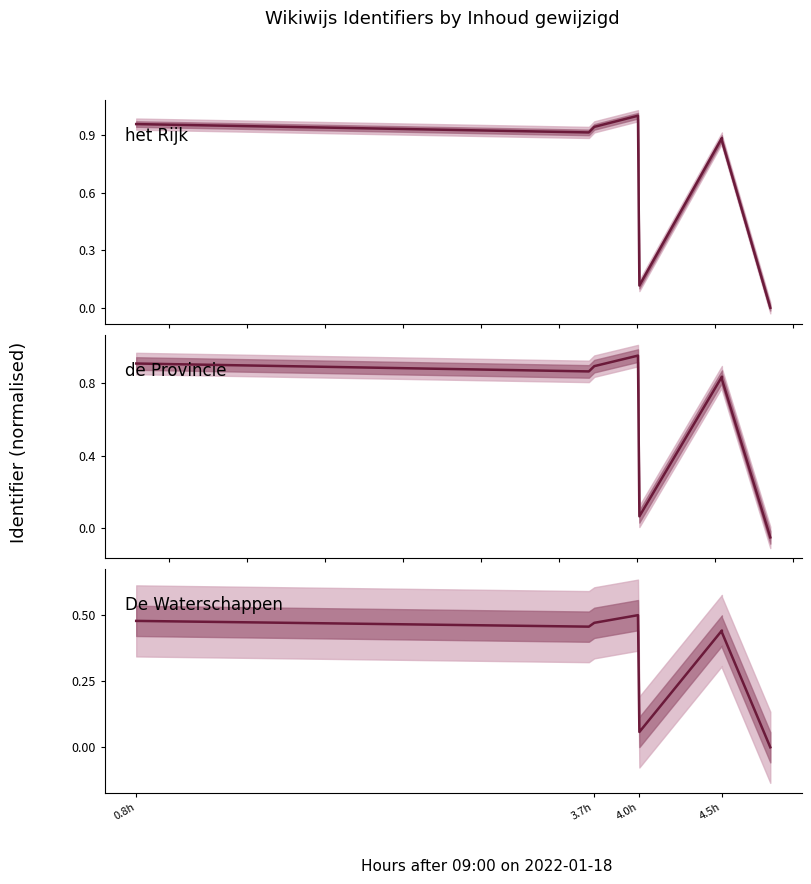

True or false: de Provincie and het Rijk cross at least once.

False